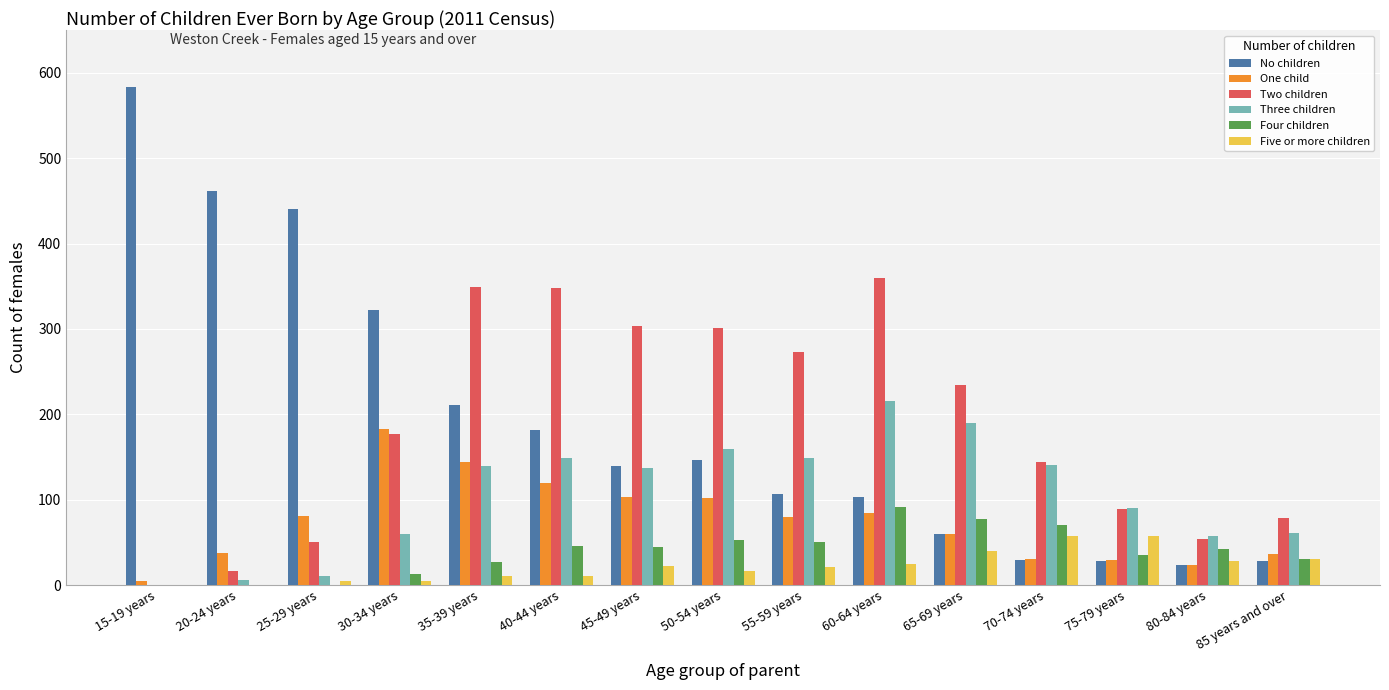

Does the chart contain stacked bars?

No